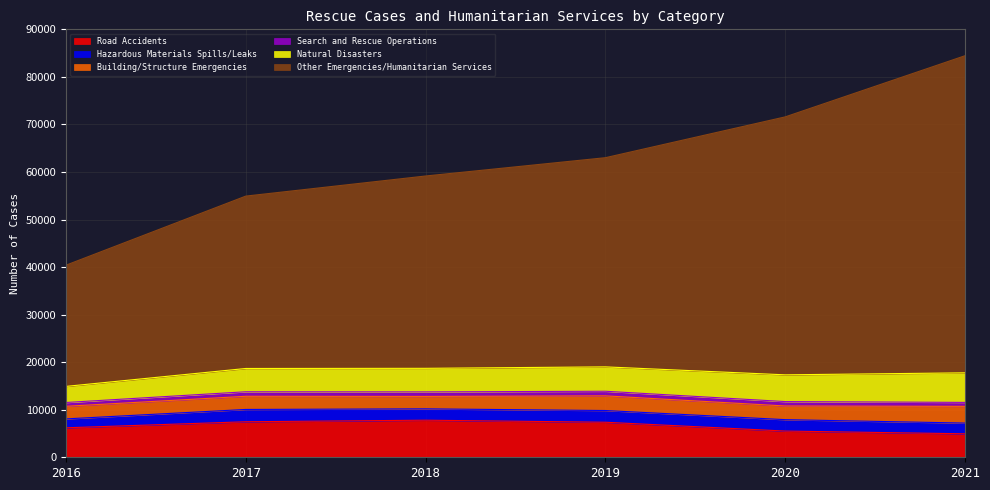

True or false: Road Accidents and Natural Disasters intersect in this chart.

True